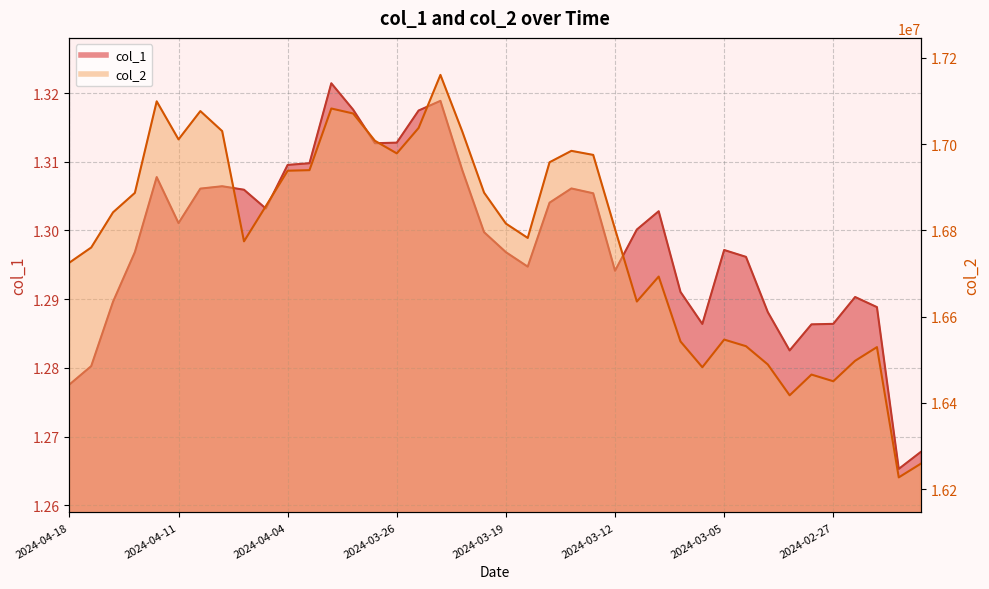

The col_2 series shows 29749502.9 at 2024-03-26. True or false?

False